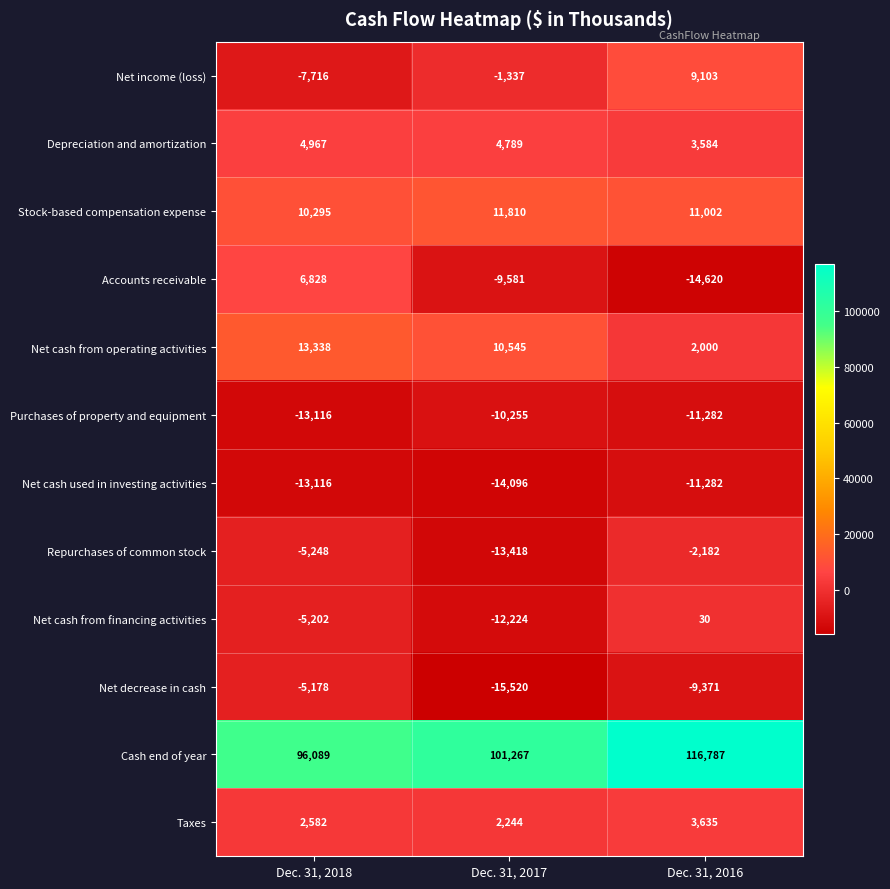

Count the Net cash from operating activities values in the range 2000 to 13338.

3